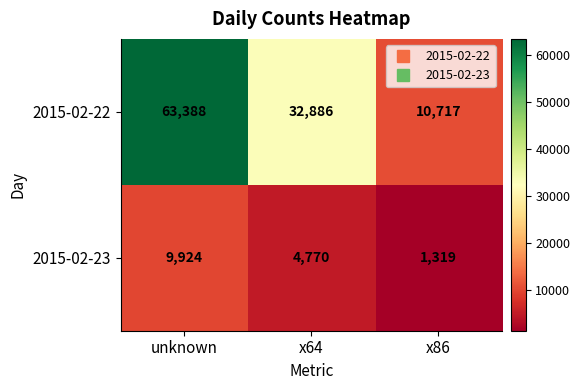

Which category has the highest value across all series?

unknown